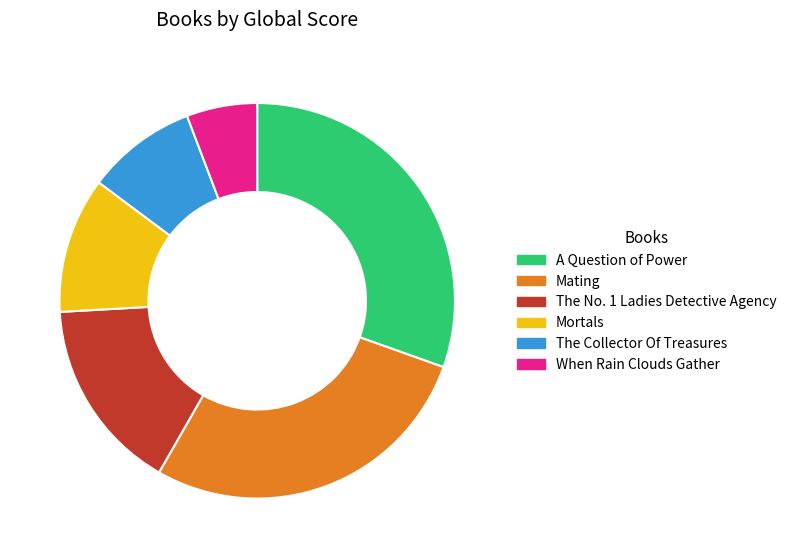

Which category has the smallest portion of the pie?

When Rain Clouds Gather